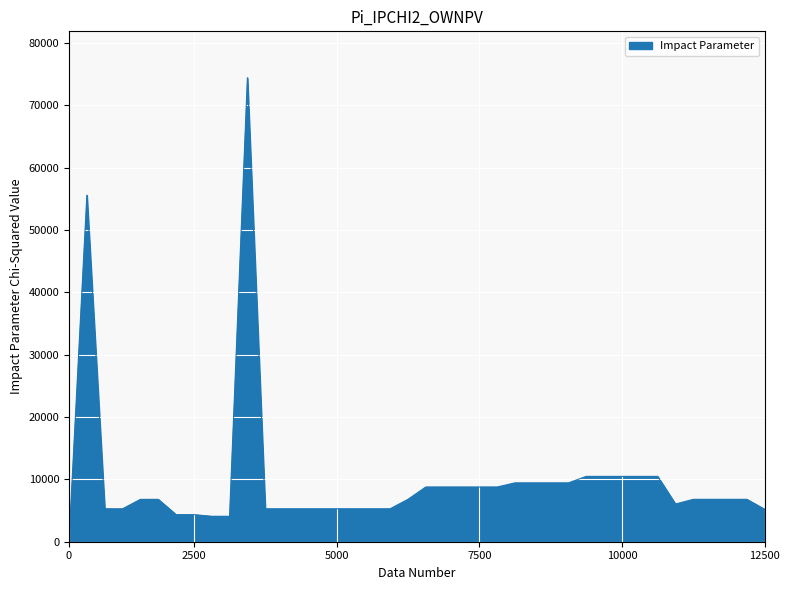

What is the greatest value displayed?

74446.0